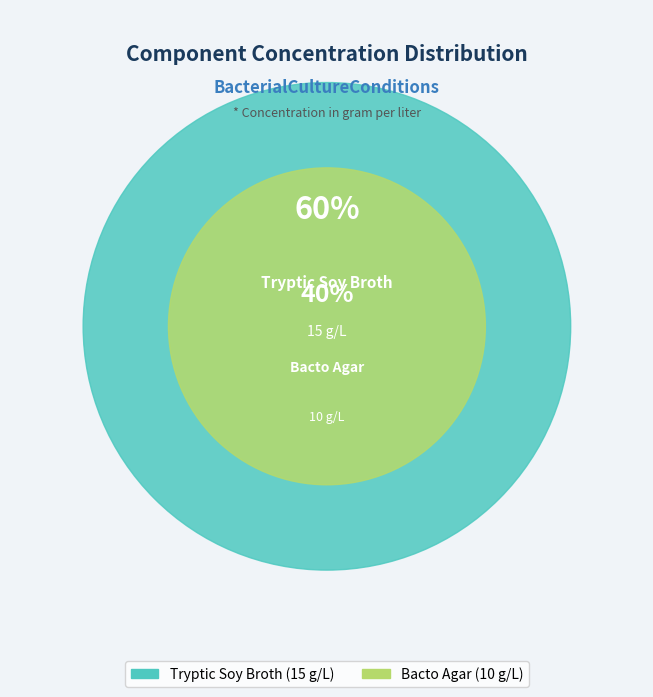

What percentage is the Tryptic Soy Broth slice, to the nearest percent?

60%